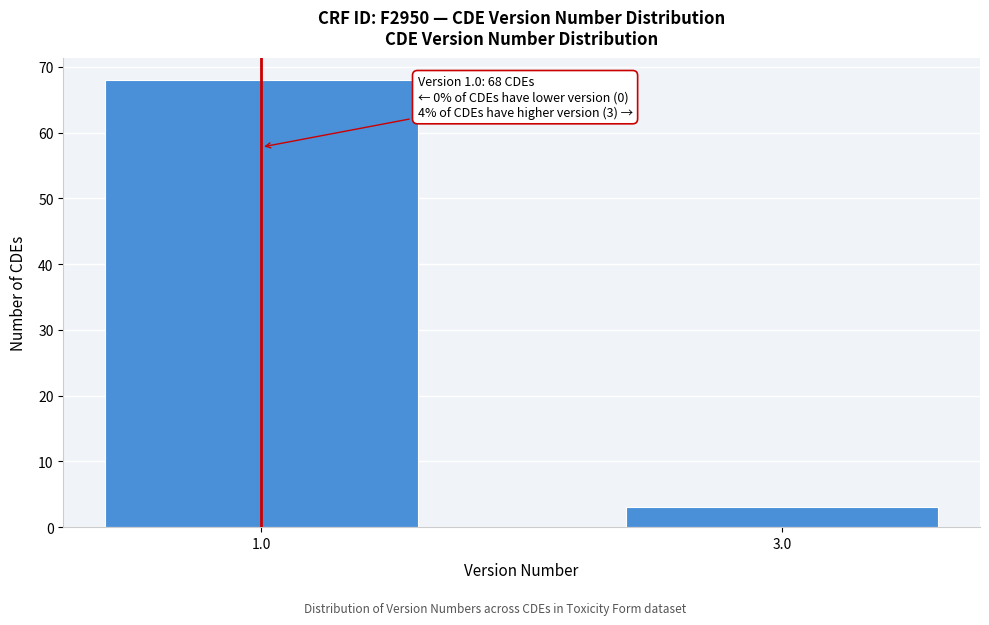

Reading left to right, extract all data points from this chart.

1.0=68	3.0=3